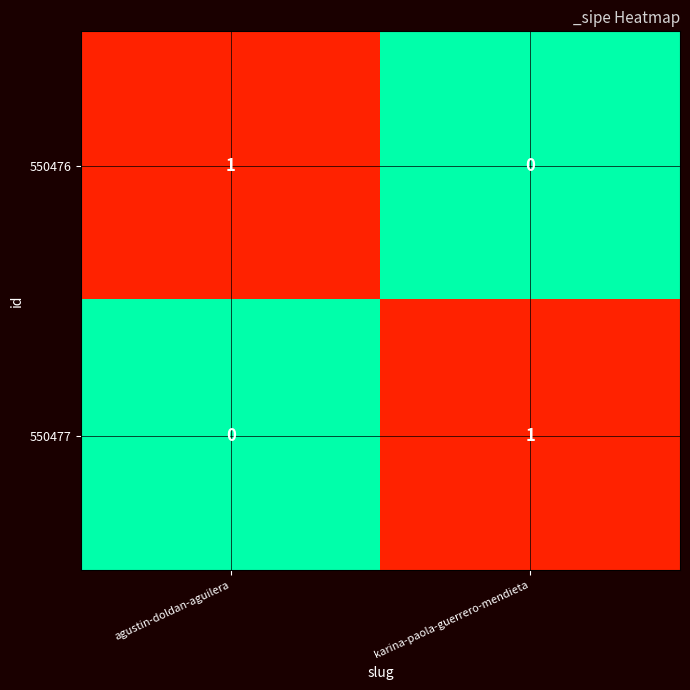

Is the value of 550476 at agustin-doldan-aguilera greater than the value of 550477 at agustin-doldan-aguilera?

Yes